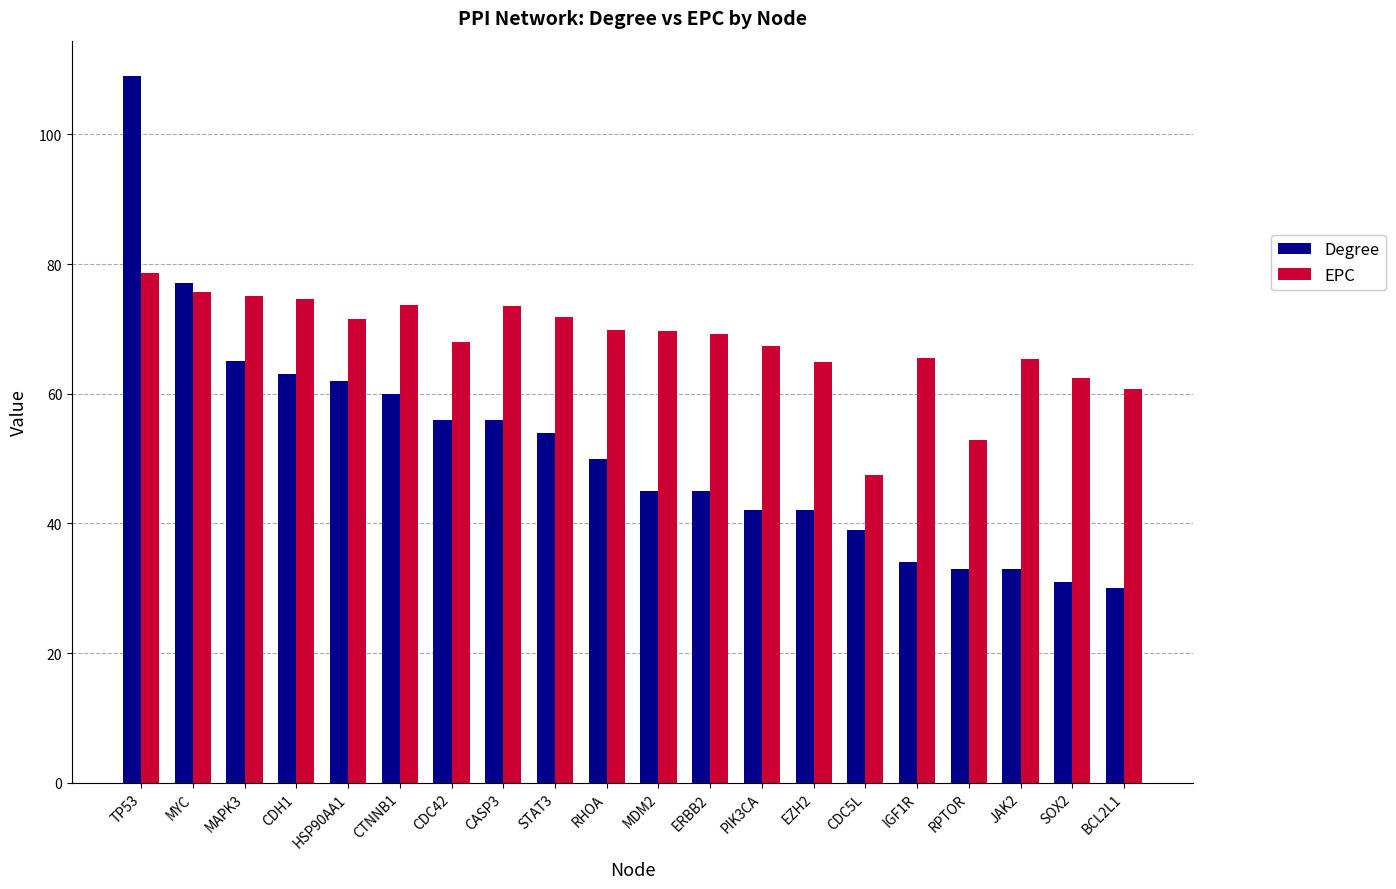

What is the label of the 12th bar from the right?

STAT3